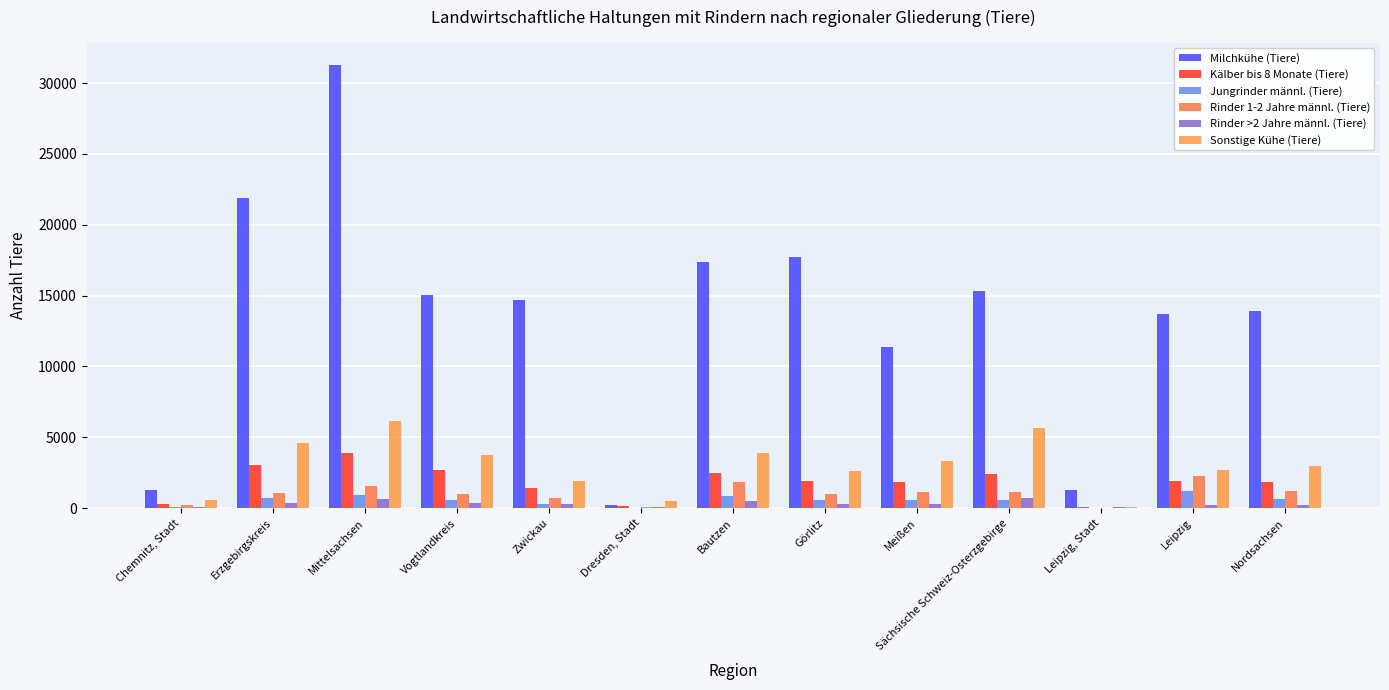

How many groups of bars are there?

13